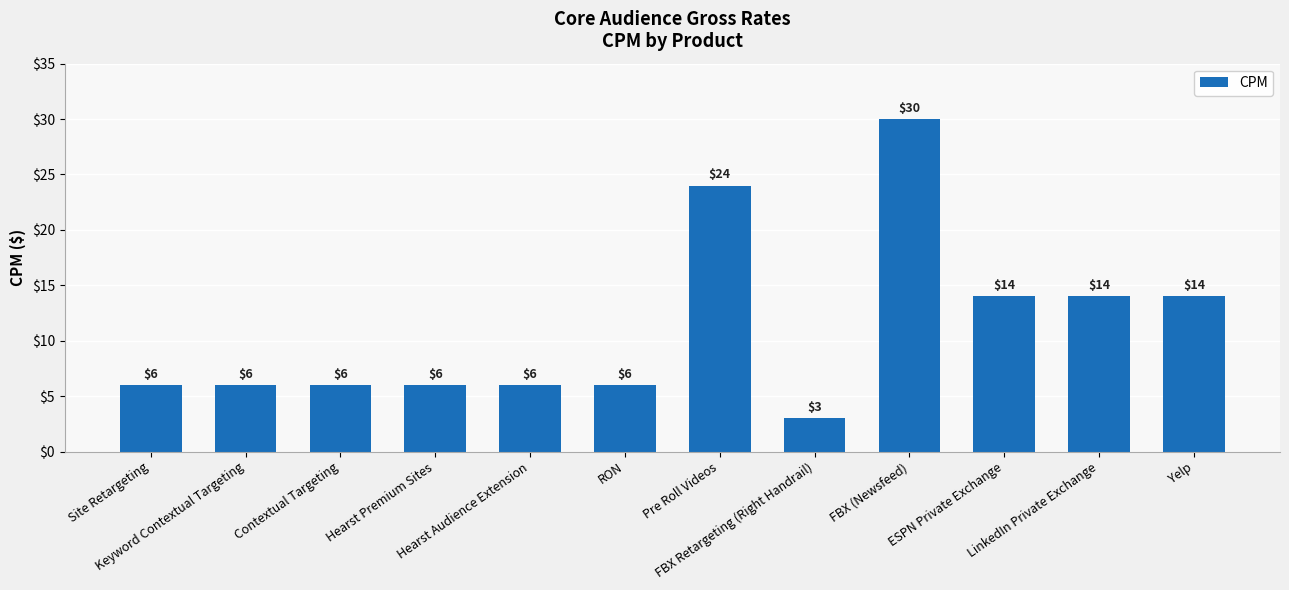

What position from the left is Hearst Audience Extension?

5